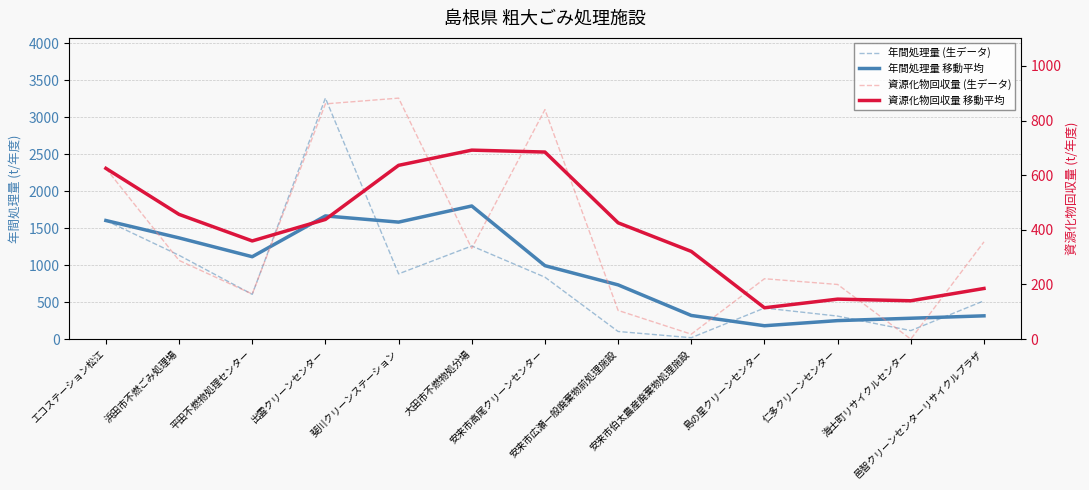

What is the difference between the maximum and minimum values in the 年間処理量 移動平均 series?

1618.7